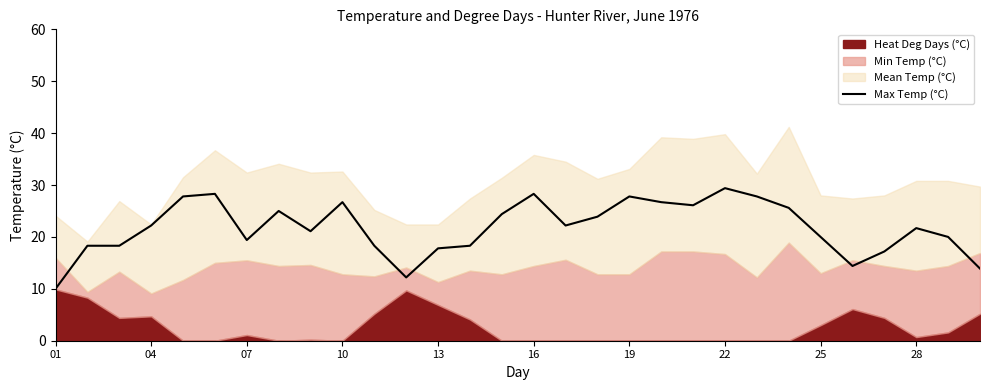

The value of Max Temp (°C) at 07 is 9.3. True or false?

False